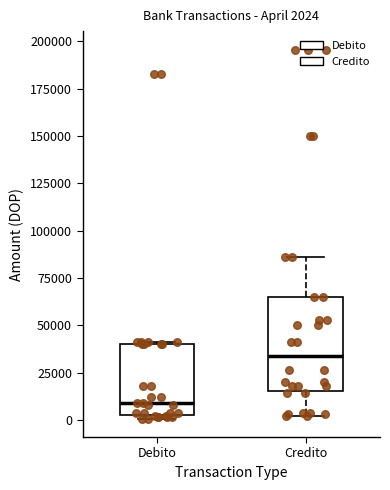

Which box is the tallest, from its lower edge to its upper edge?

Credito